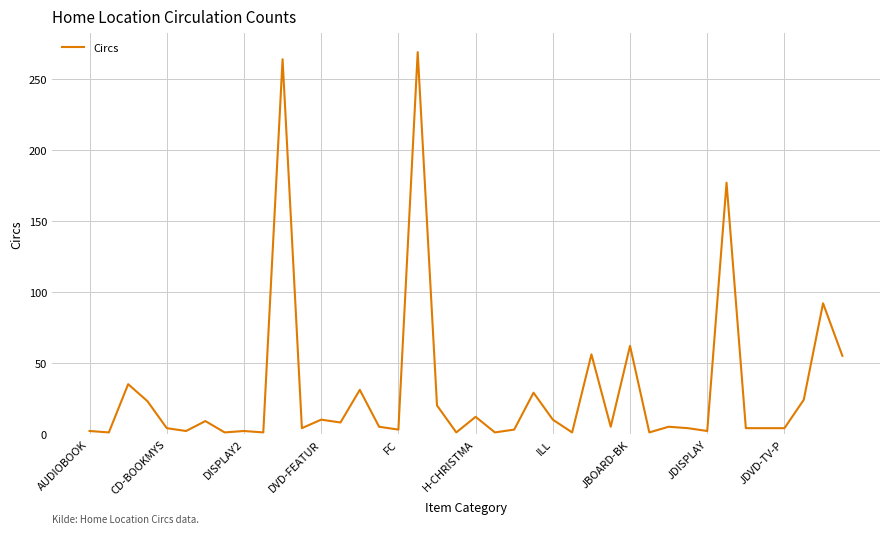

Does the chart display data point markers on the line(s)?

No